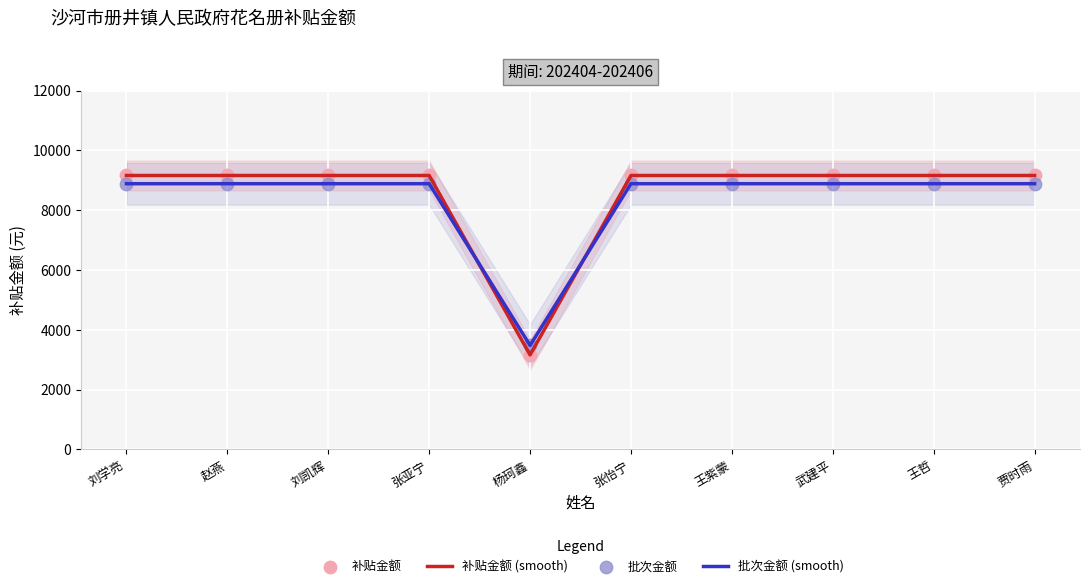

At which category is the sum across all series the highest?

刘学亮